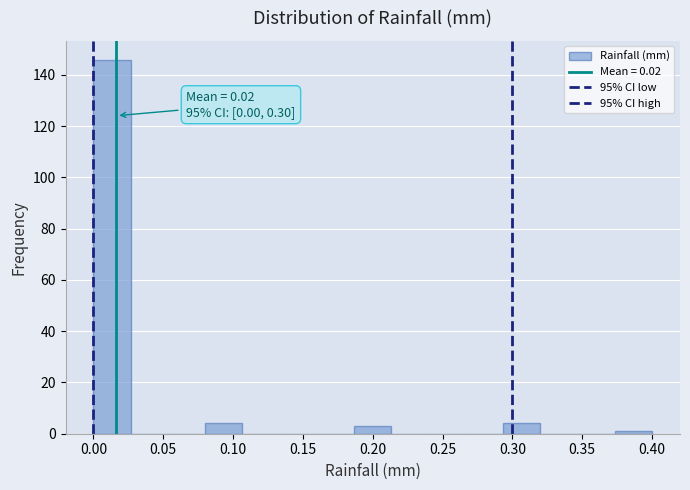

Which range on the x-axis has the tallest bar?

0.000 to 0.025